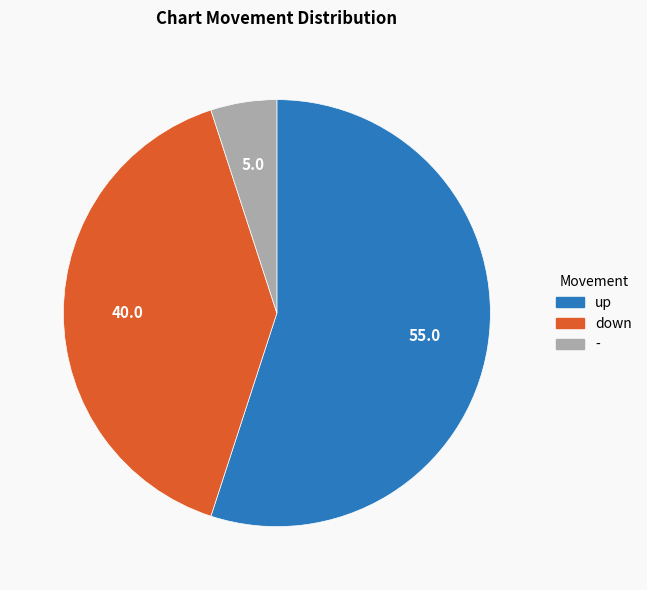

Is it true that up is 55% of the pie?

True